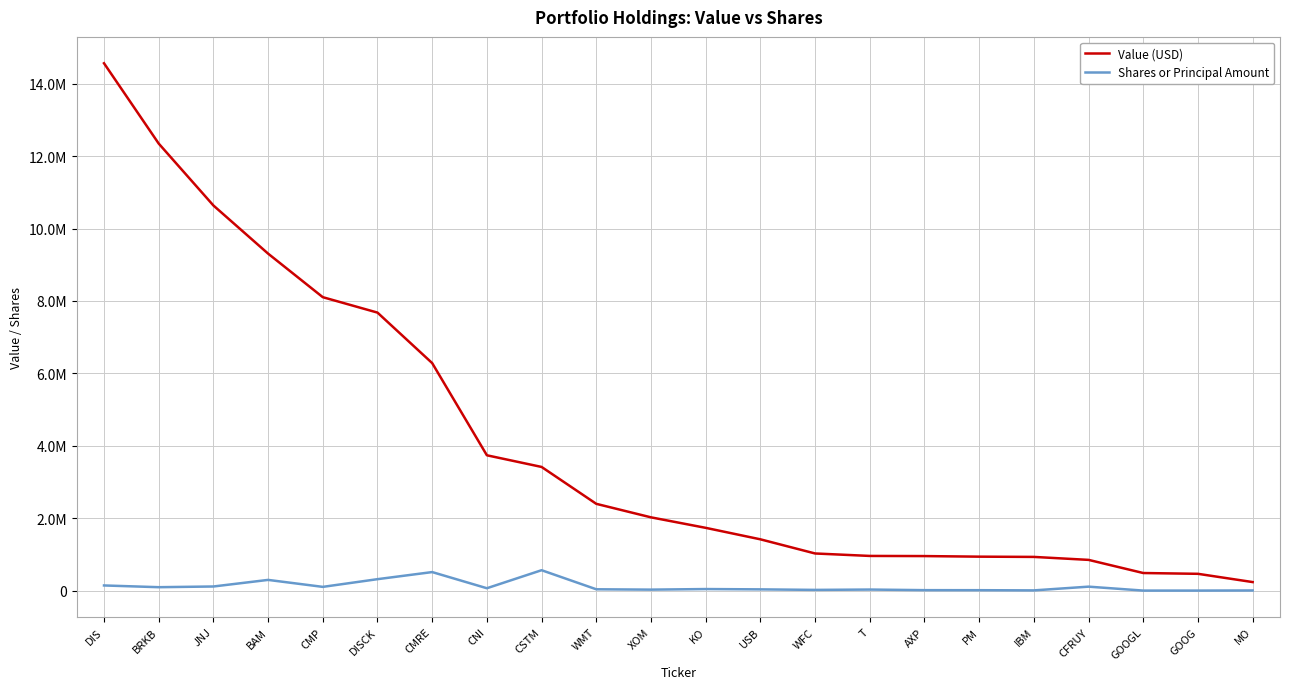

Which series changed the most between DISCK and T?

Value (USD)